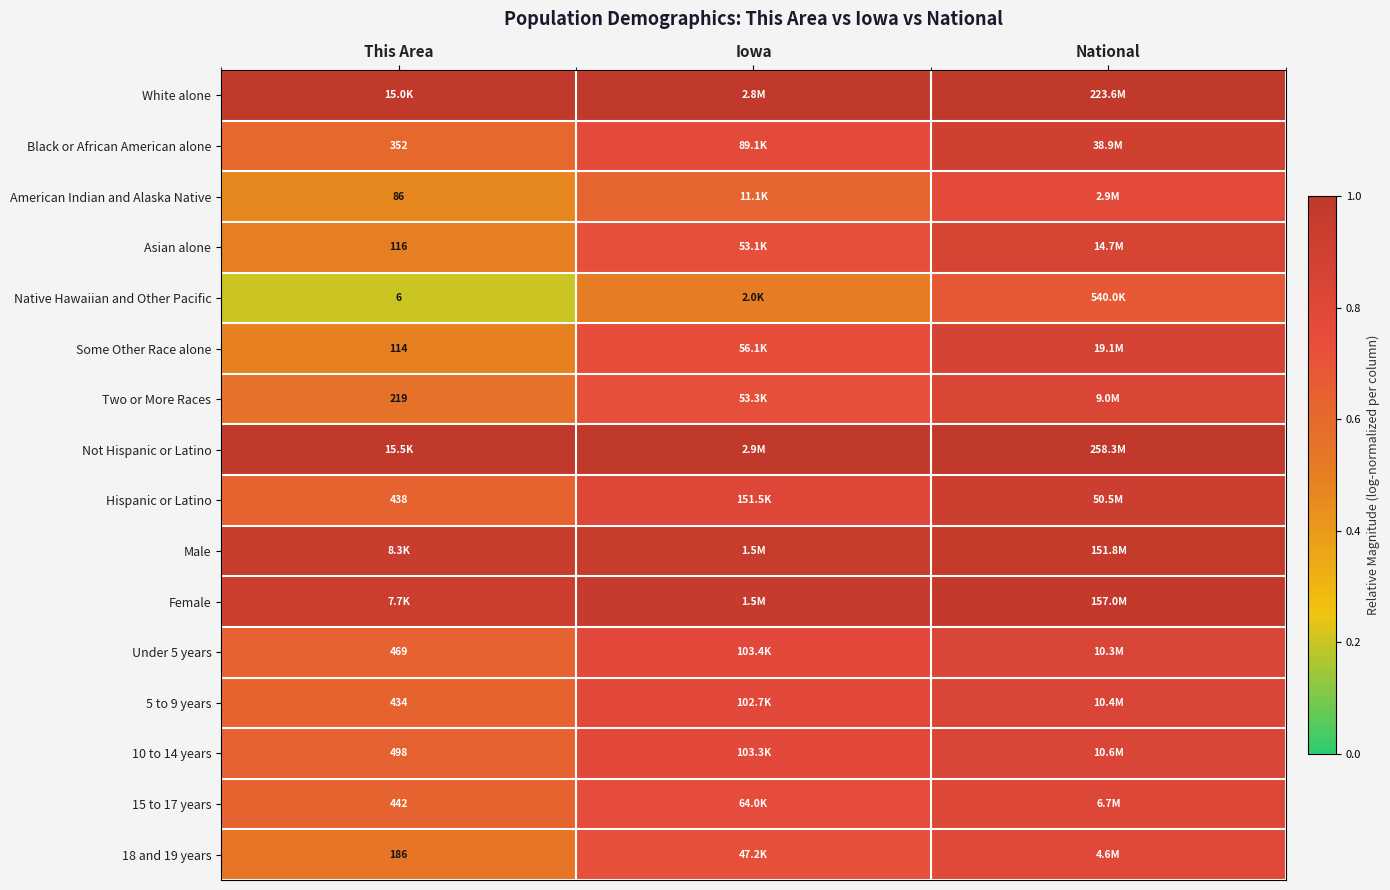

At which category is the sum across all series the highest?

National